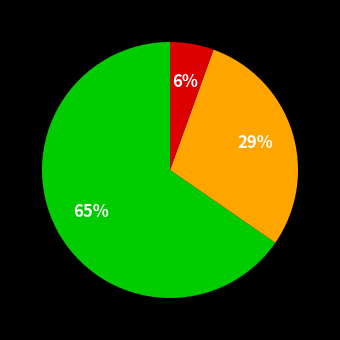

To the nearest percent, what is the average slice percentage?

33%